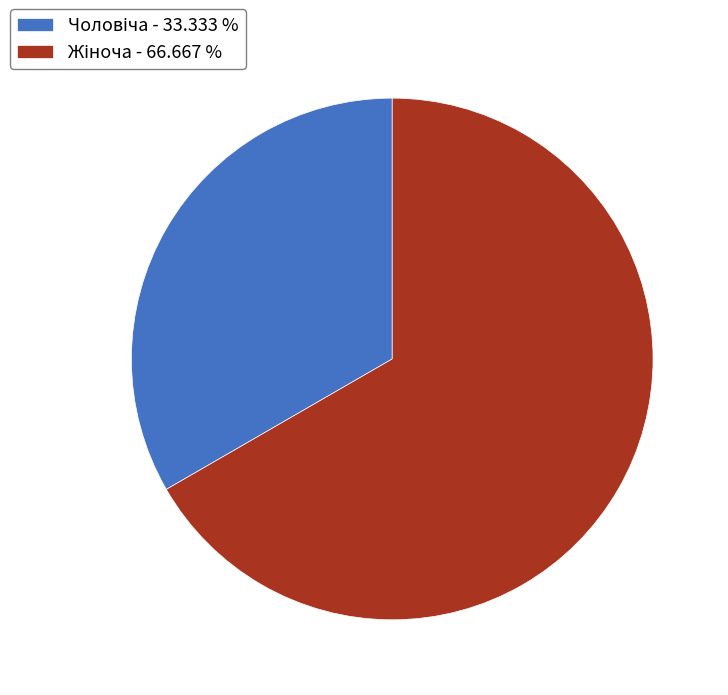

Does any single category account for the majority?

Yes